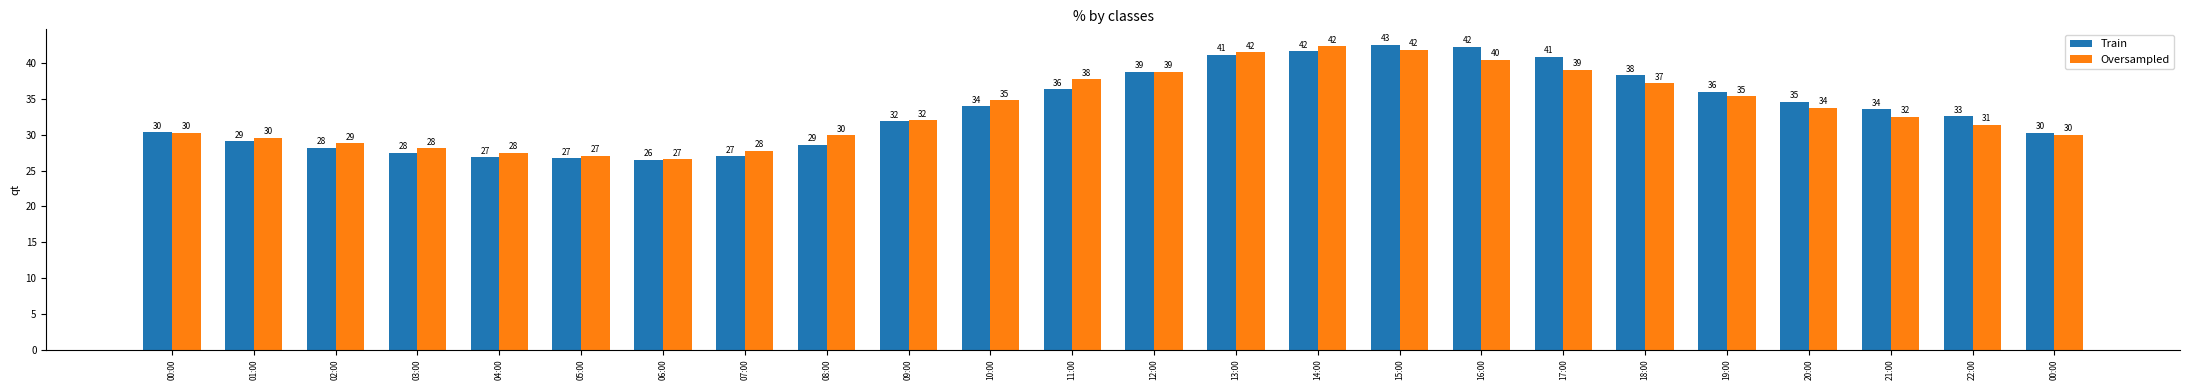

What is the greatest value displayed?

42.6